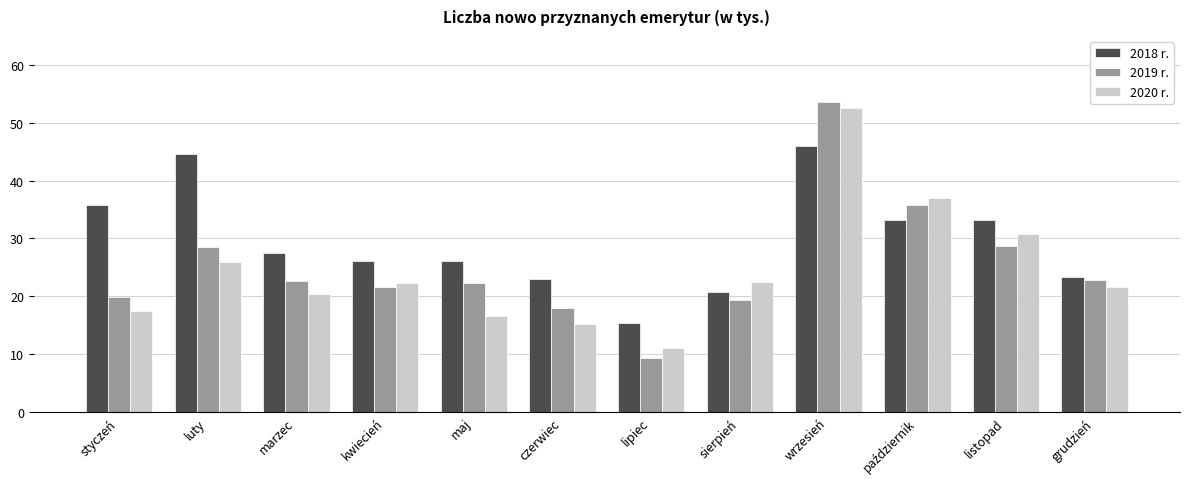

What is the value of the 2018 r. bar at the 11th from the left?

33.1